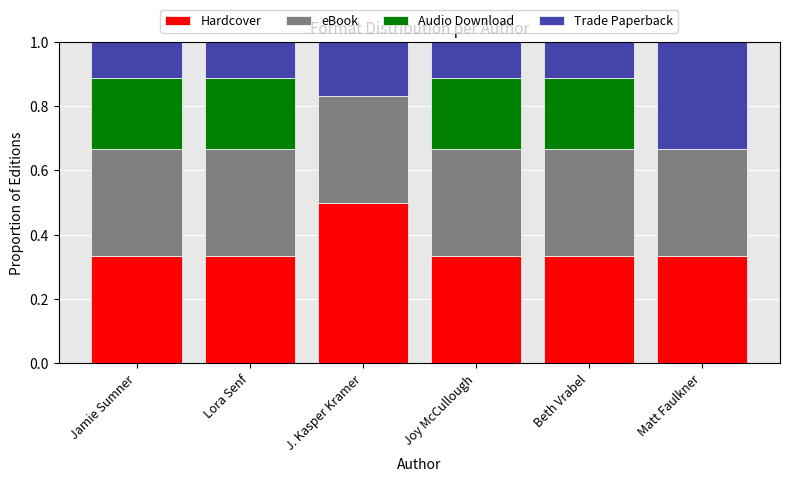

What is the total value across all series at Lora Senf?

1.0